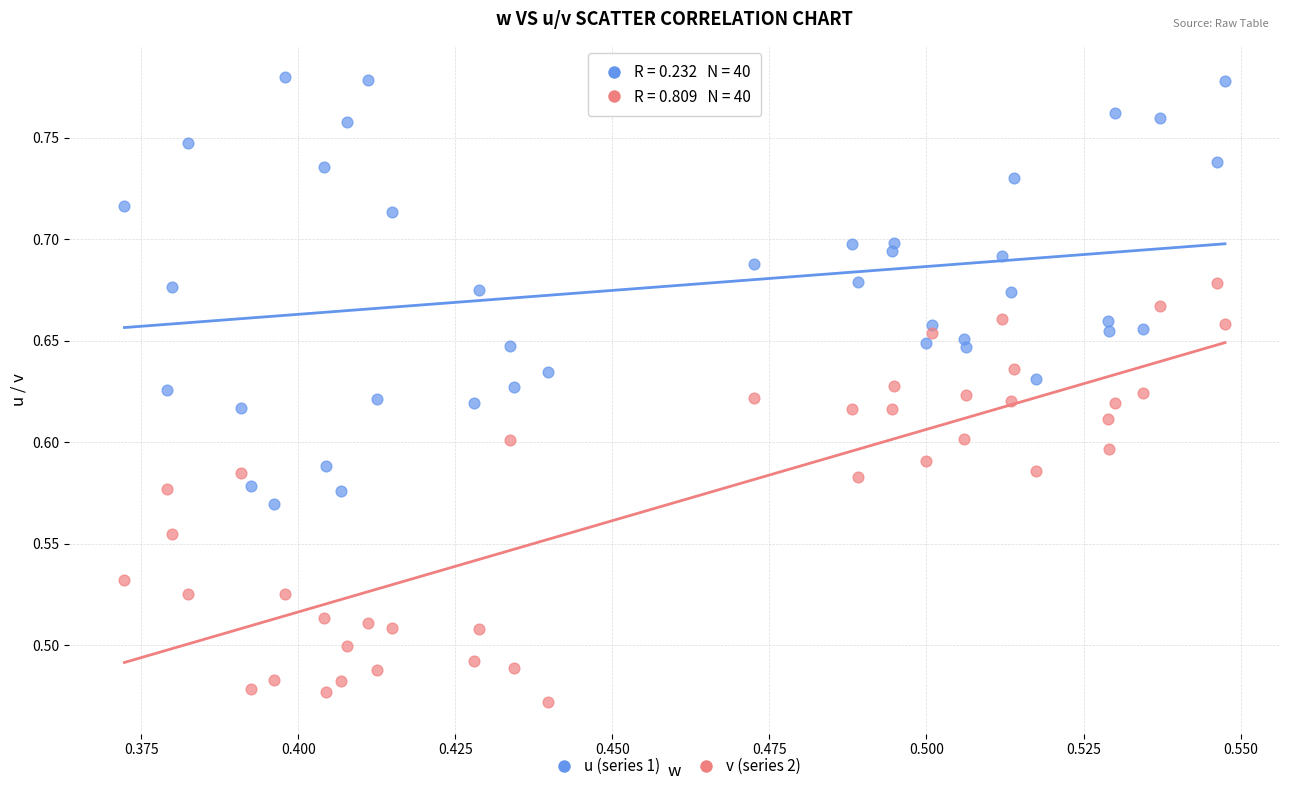

Which series contains the highest Y value?

u (series 1)